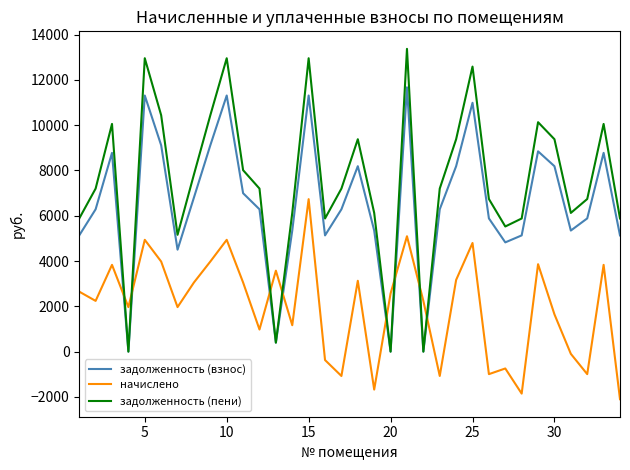

Which series has the widest spread of values?

задолженность (пени)